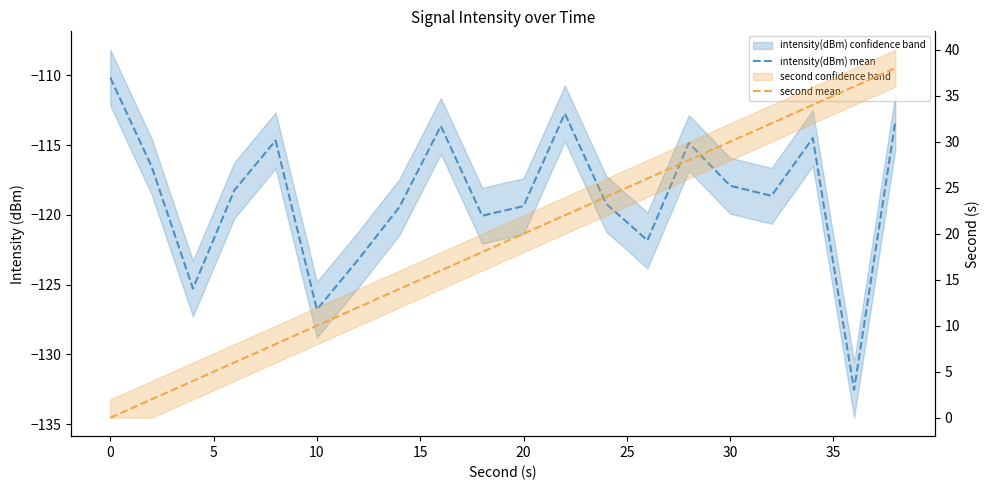

Which series has the largest total across all categories?

second mean